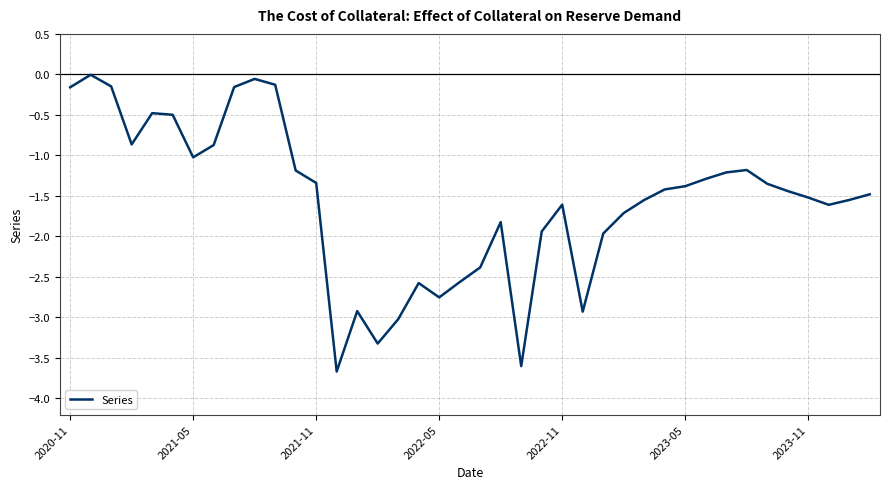

What is the sum of all values?

-62.7